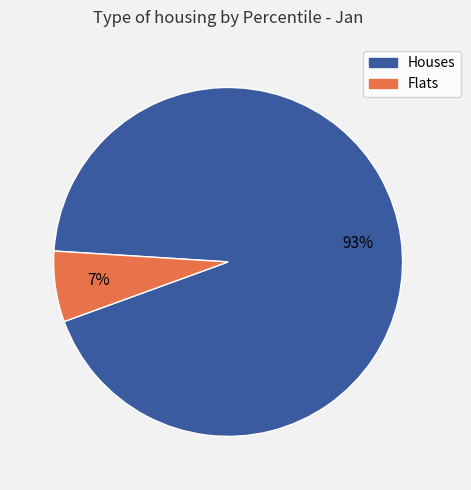

Count the number of slices in the pie.

2